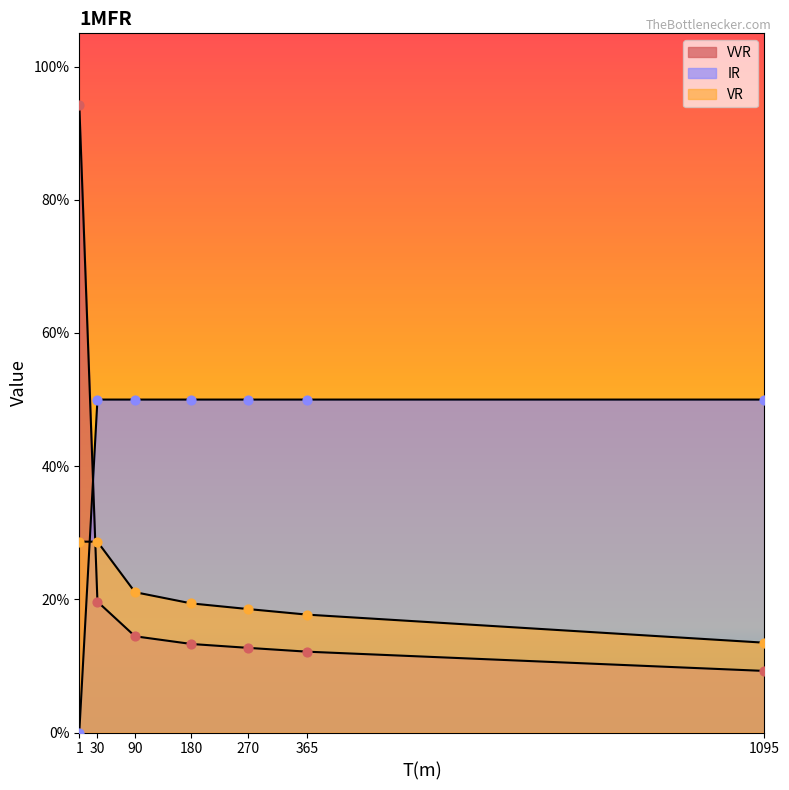

Which series contains the lowest Y value?

IR